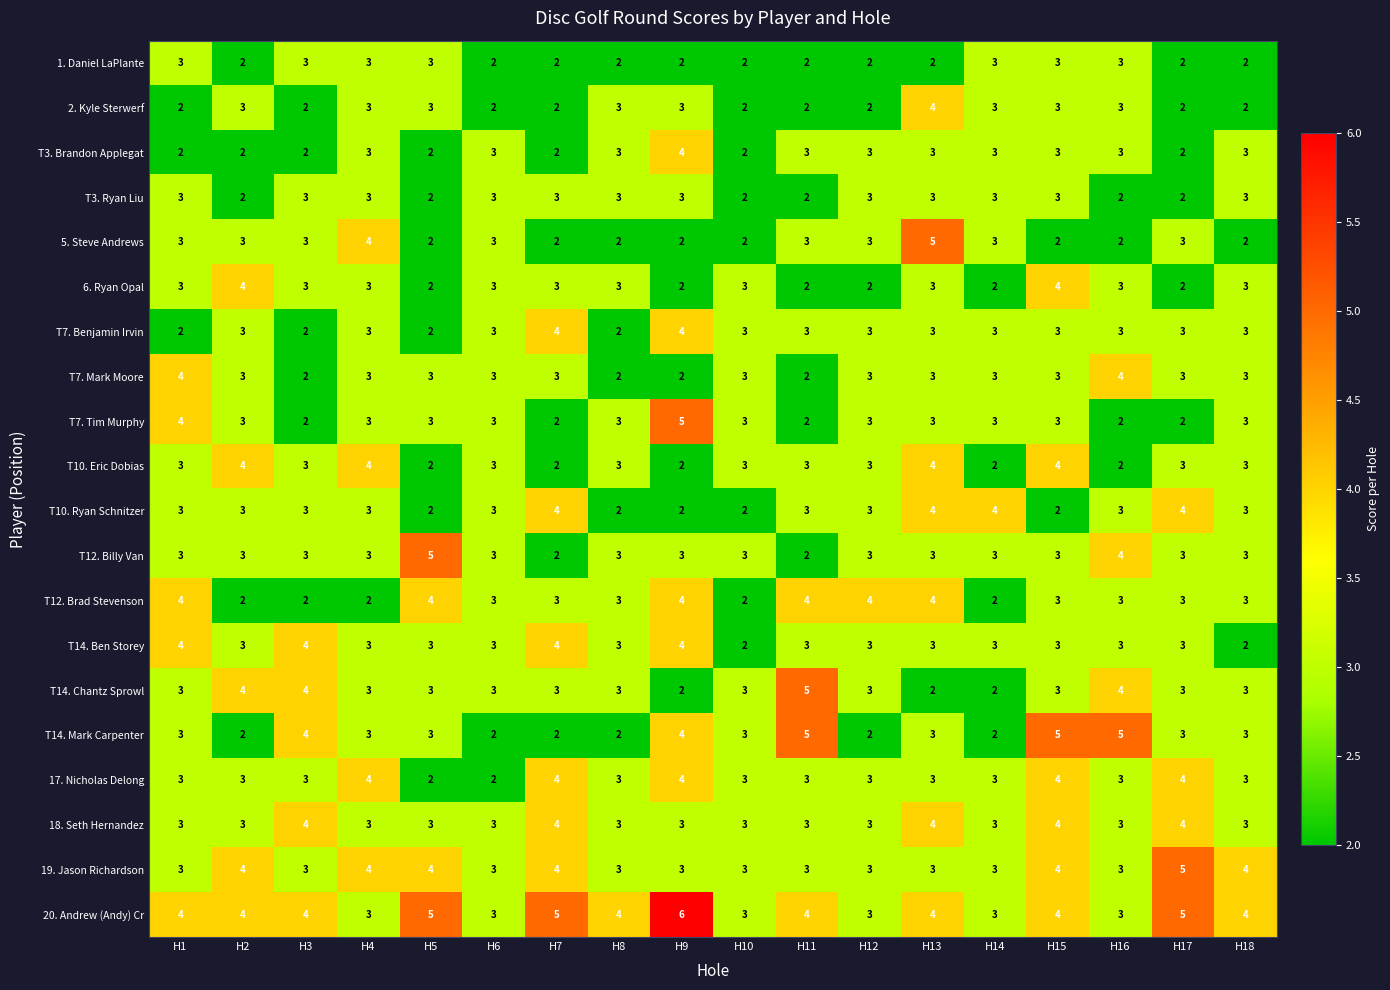

The value of T3. Brandon Applegat at H10 is 2. True or false?

True